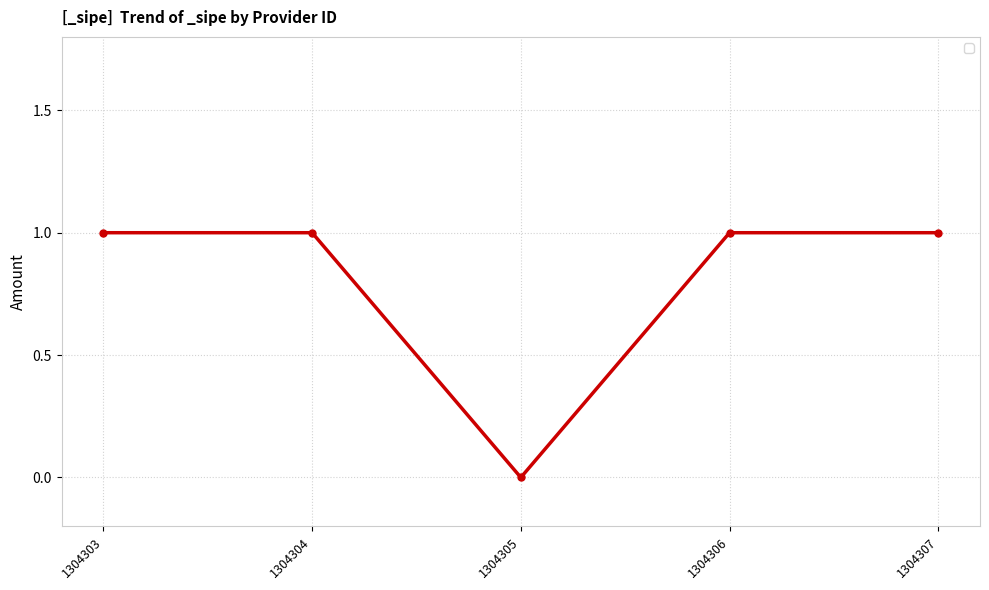

How many interior local valleys (lower than both neighbors) does the data have?

1